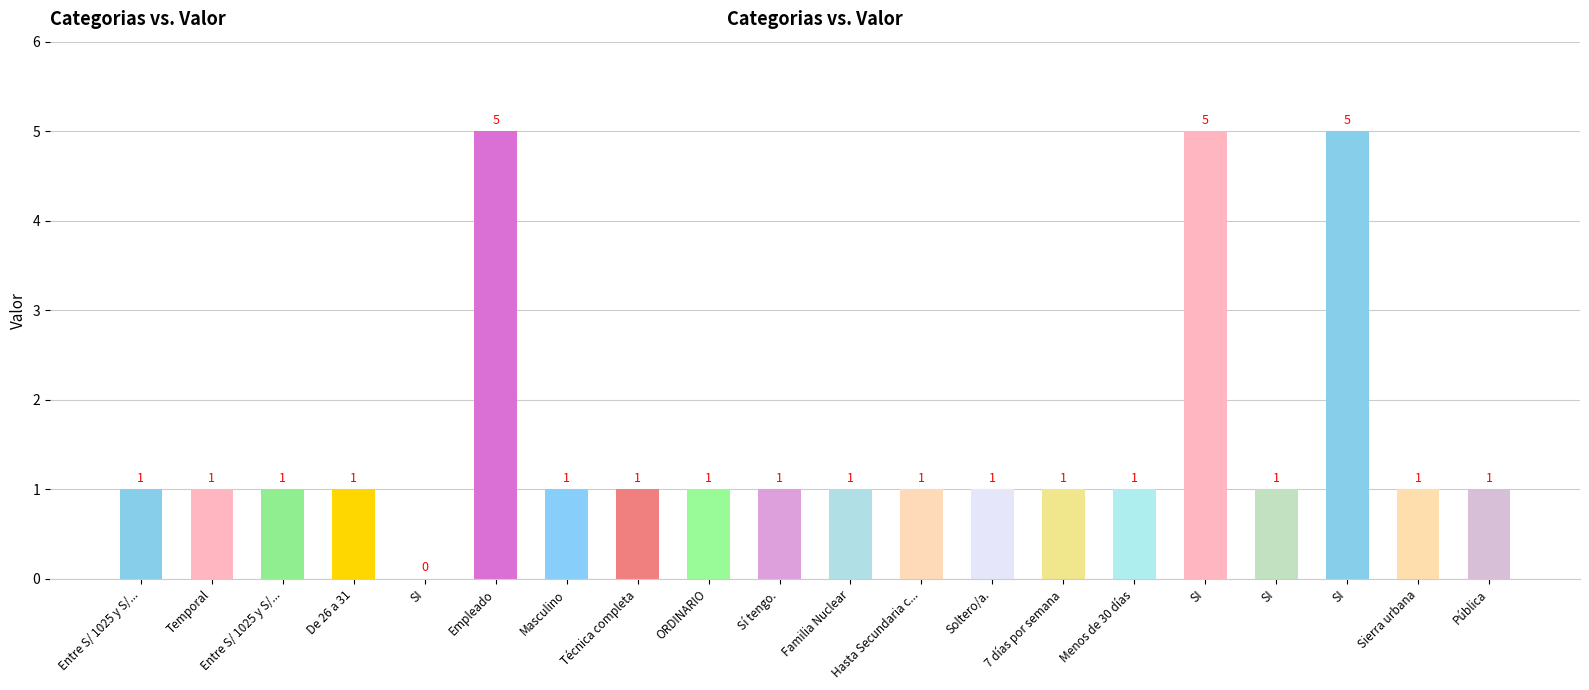

At which label does the data first exceed 1?

Empleado